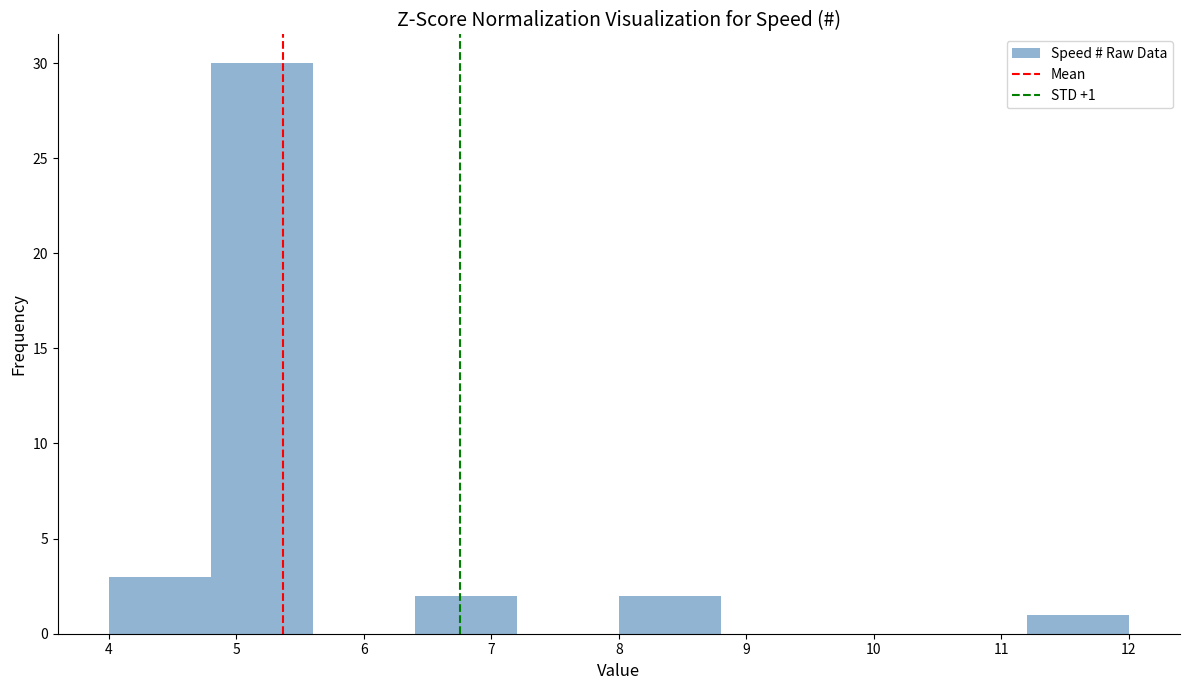

Which range on the x-axis has the tallest bar?

4.8 to 5.6